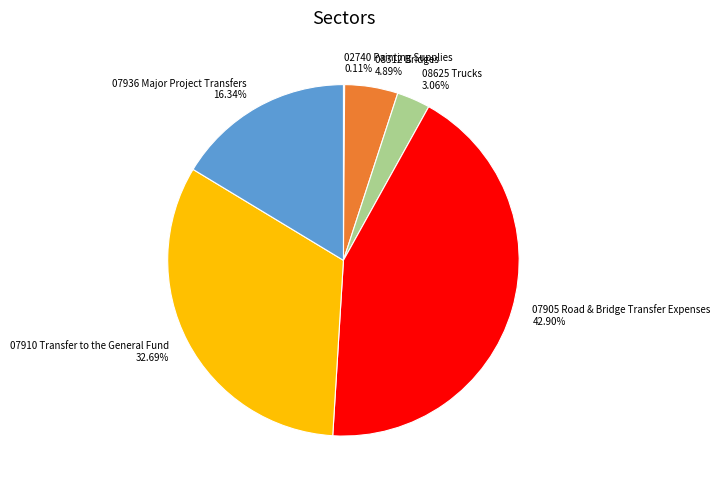

The 07936 Major Project Transfers slice represents 16% of the pie. True or false?

True